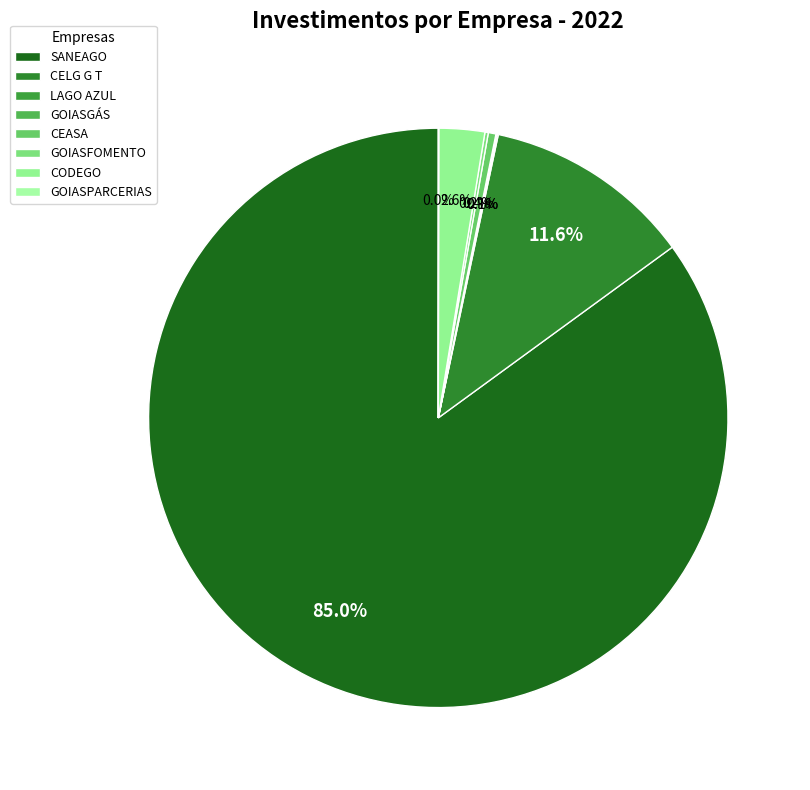

To the nearest percent, what is the difference between the GOIASPARCERIAS and CODEGO slice percentages?

3%